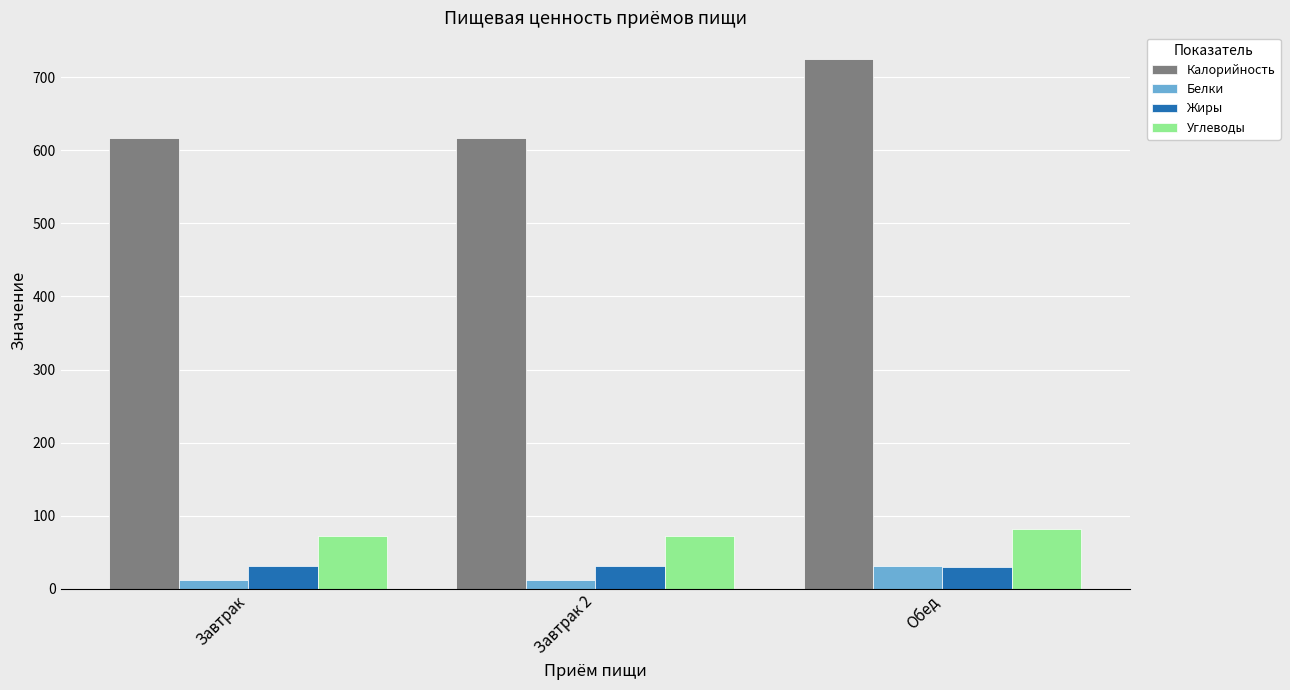

What is the total value across all series at Обед?

868.4